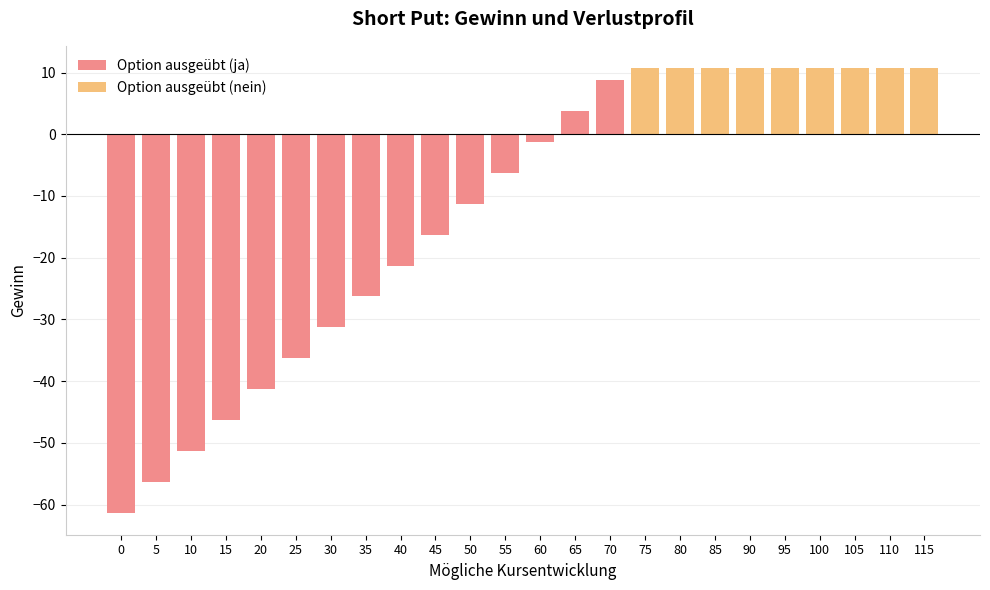

What is the sum of all Option ausgeübt (ja) values?

-394.1